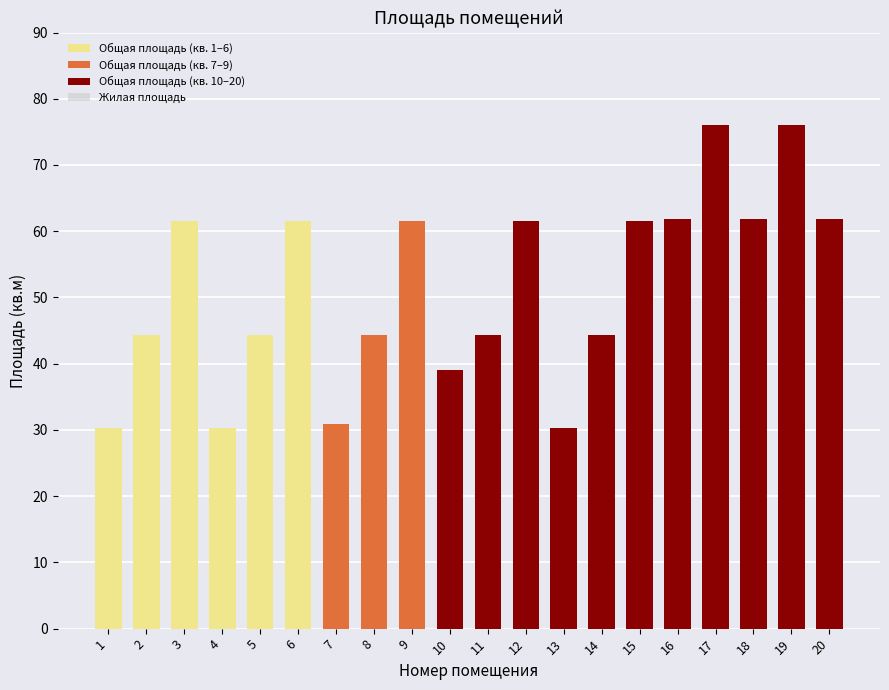

At which label does Общая площадь reach its peak?

17